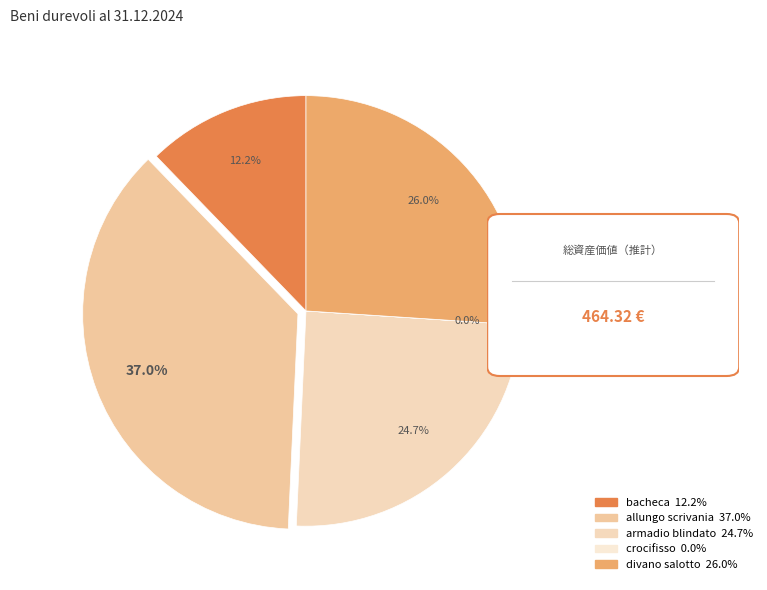

The allungo scrivania slice represents 37% of the pie. True or false?

True